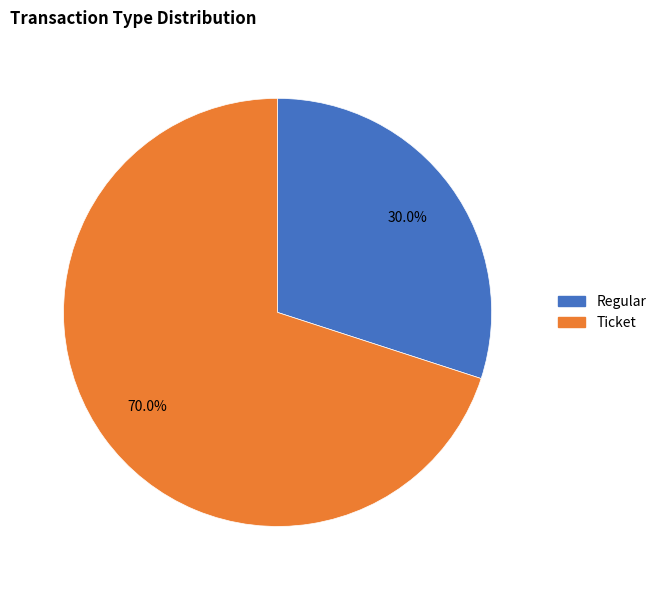

Is there a majority slice in this chart?

Yes